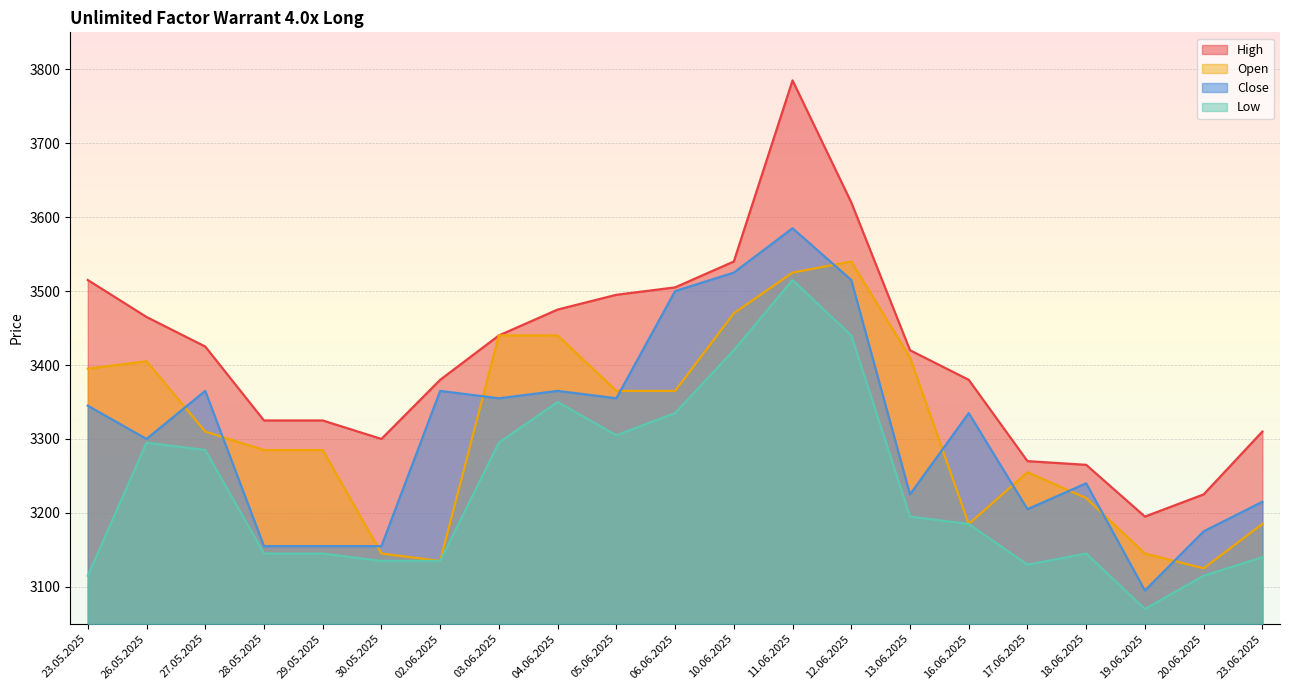

Where is High nearest to the value 3490?

05.06.2025